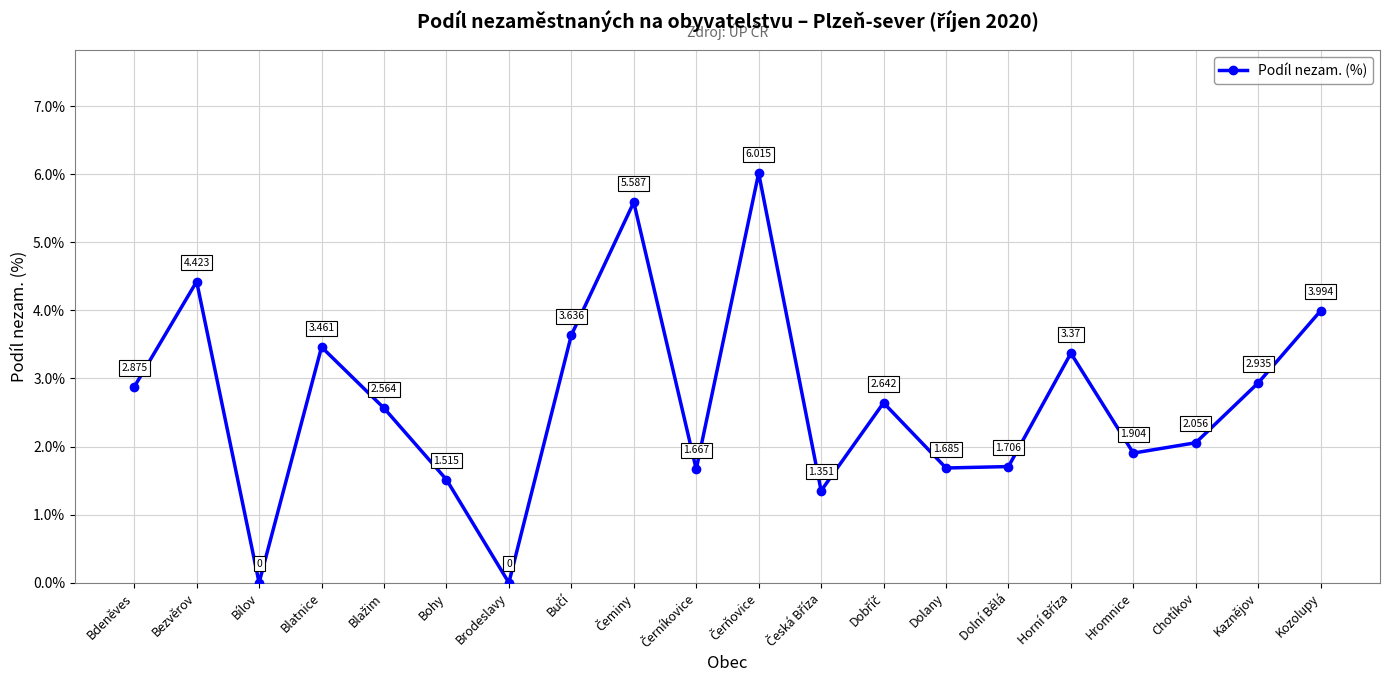

Where is the first local minimum?

Bílov